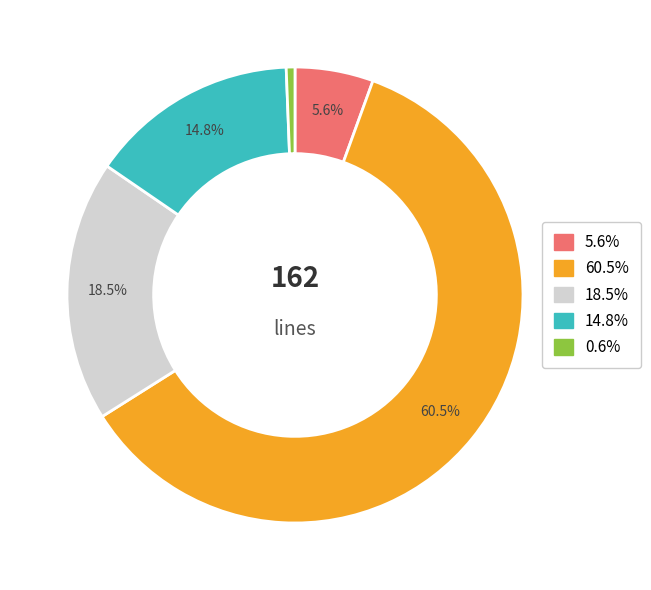

Does any single category account for the majority?

Yes